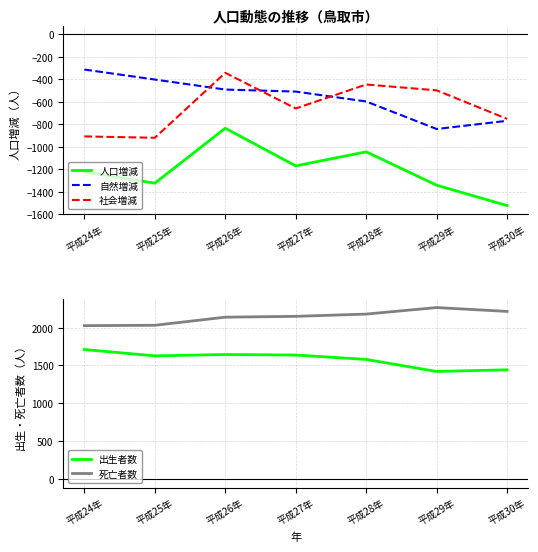

Reading left to right, transcribe all the data shown in this chart.

人口増減: 平成24年=-1225	平成25年=-1326	平成26年=-837	平成27年=-1172	平成28年=-1047	平成29年=-1344	平成30年=-1525
自然増減: 平成24年=-315	平成25年=-404	平成26年=-493	平成27年=-511	平成28年=-599	平成29年=-844	平成30年=-771
社会増減: 平成24年=-910	平成25年=-922	平成26年=-344	平成27年=-661	平成28年=-448	平成29年=-500	平成30年=-754
出生者数: 平成24年=1710	平成25年=1626	平成26年=1644	平成27年=1637	平成28年=1579	平成29年=1420	平成30年=1442
死亡者数: 平成24年=2025	平成25年=2030	平成26年=2137	平成27年=2148	平成28年=2178	平成29年=2264	平成30年=2213